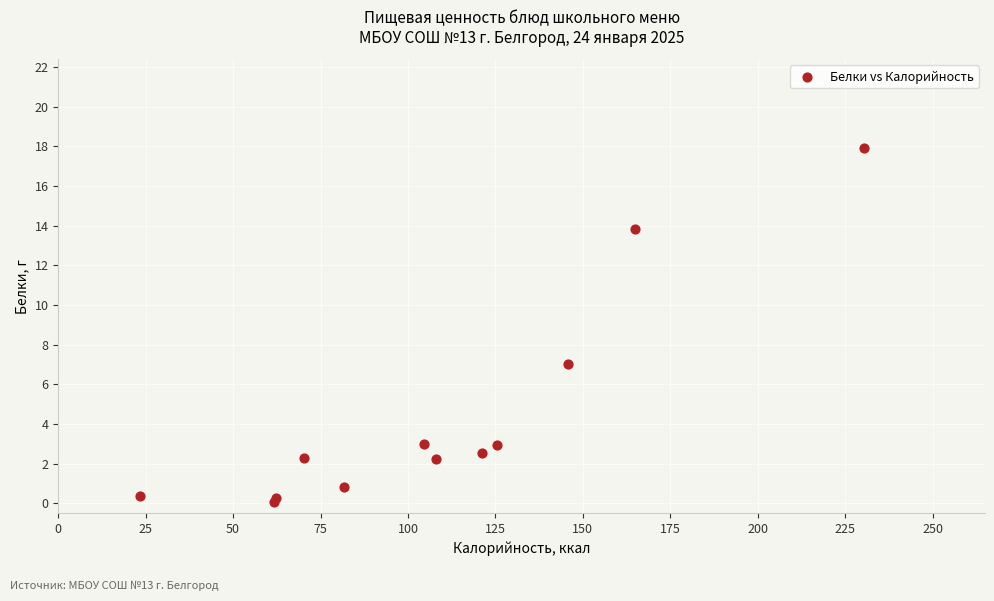

What Y value in the scatter plot is closest to 8?

7.0